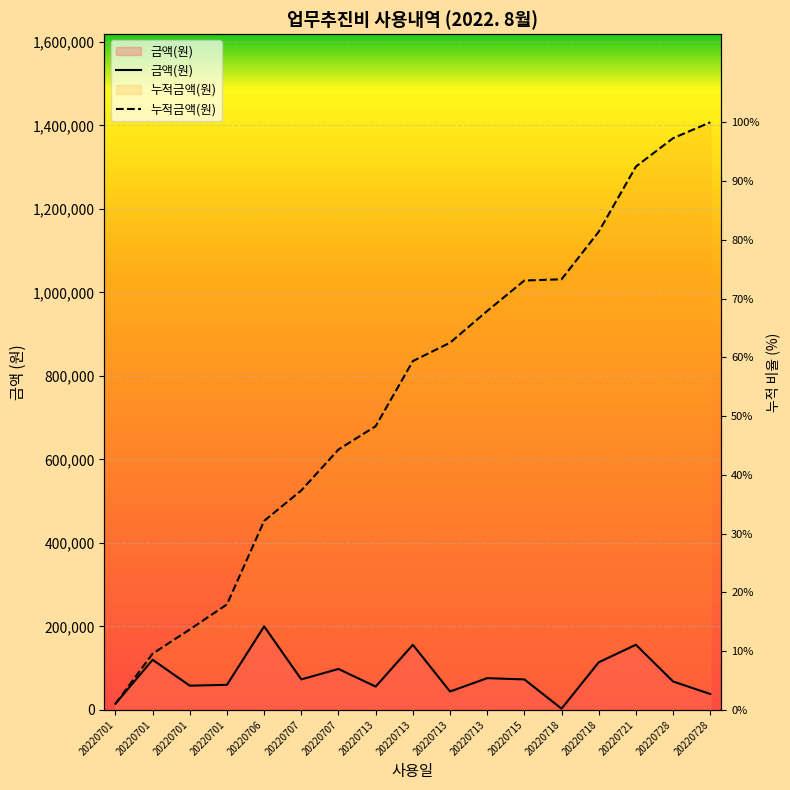

Which has a higher value, 20220715 or 20220728?

20220715